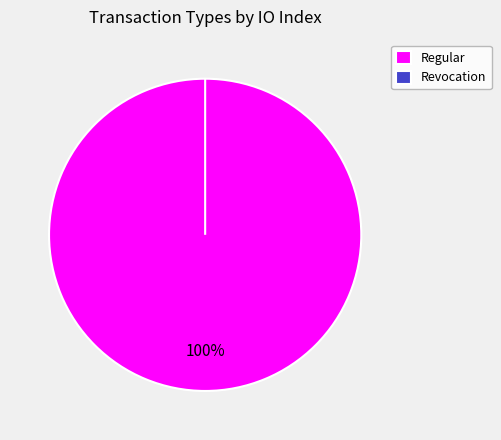

To the nearest percent, what is the combined percentage of Revocation and Regular?

100%